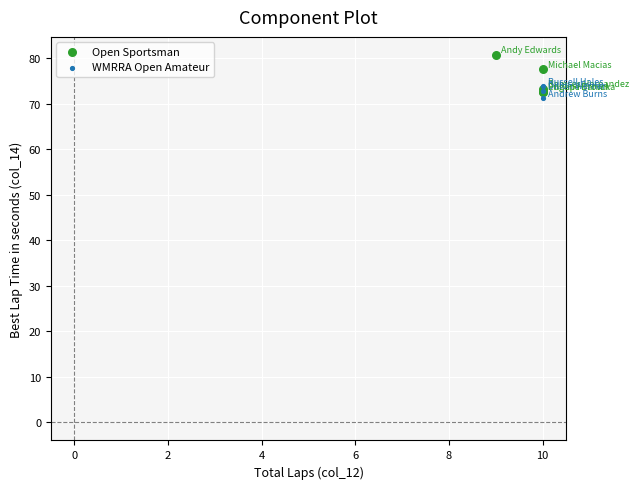

Which series contains the highest Y value?

Open Sportsman